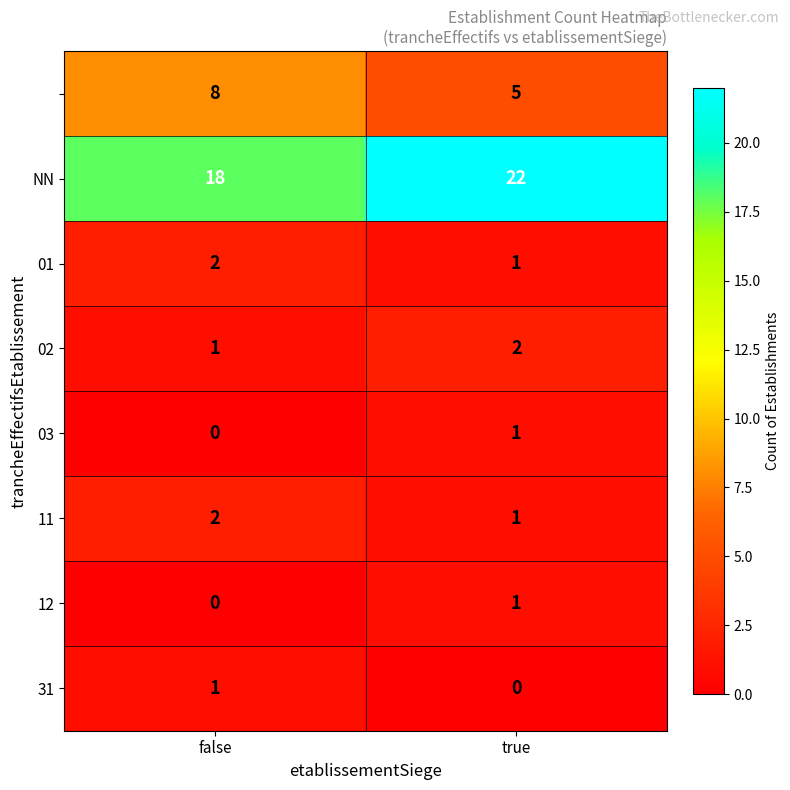

What is the total value across all series at false?

32